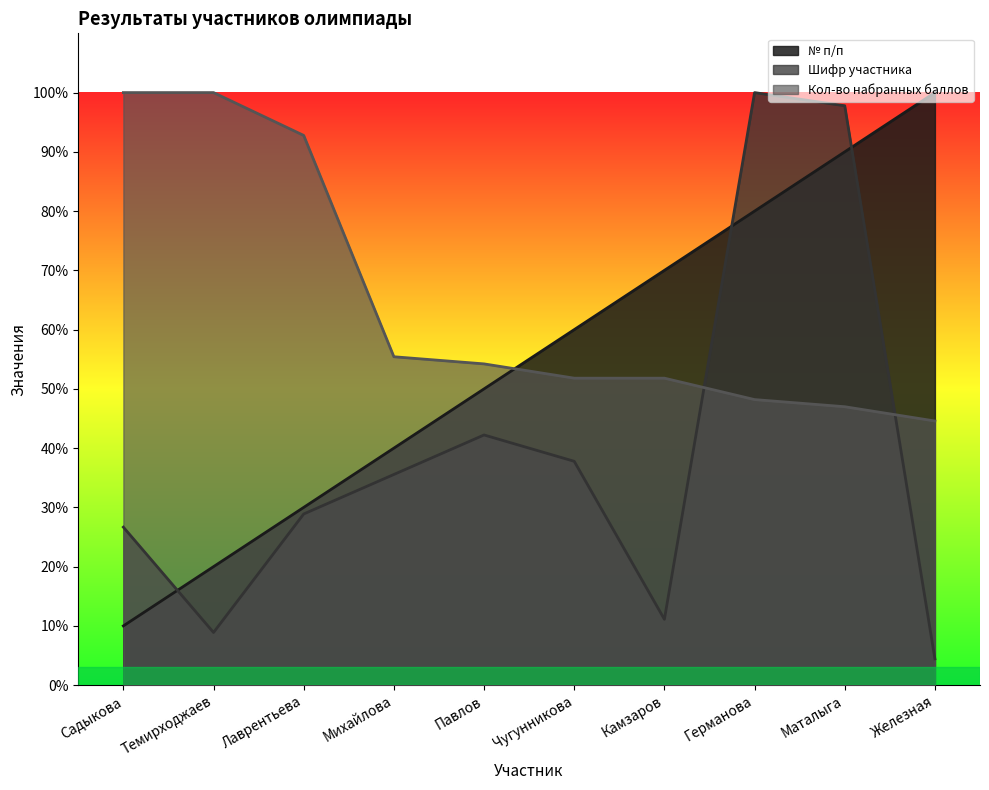

Does the chart display data point markers on the line(s)?

No